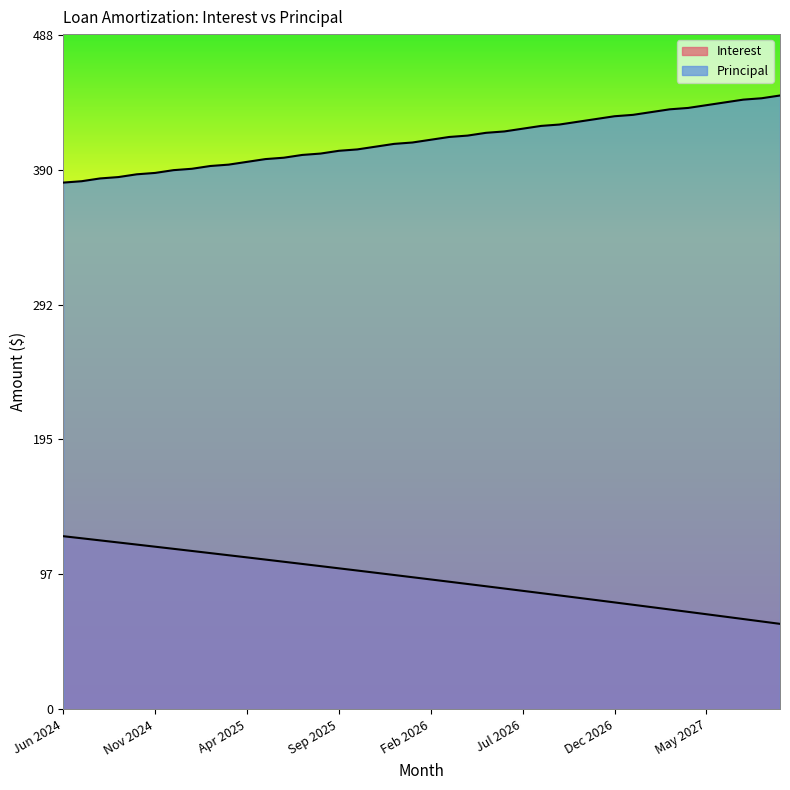

True or false: Interest has a value of 105.2 at Jul 2025.

True